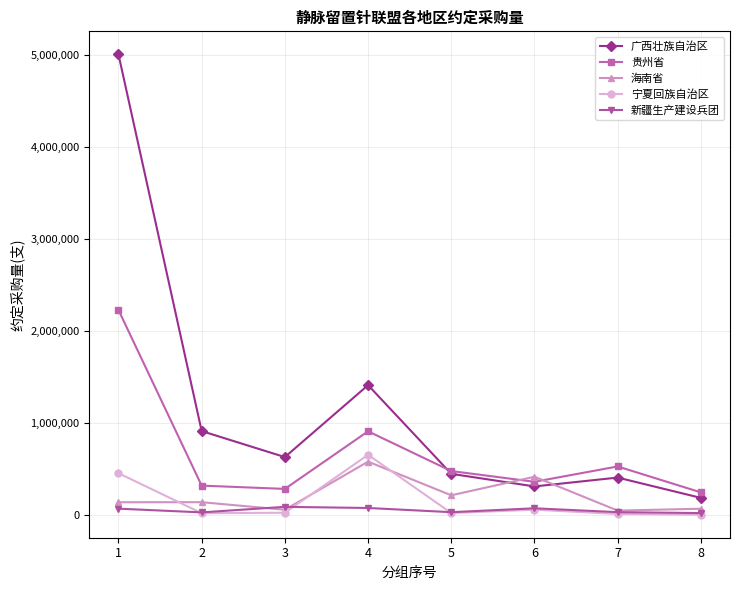

The 贵州省 series shows 908669 at 4. True or false?

True